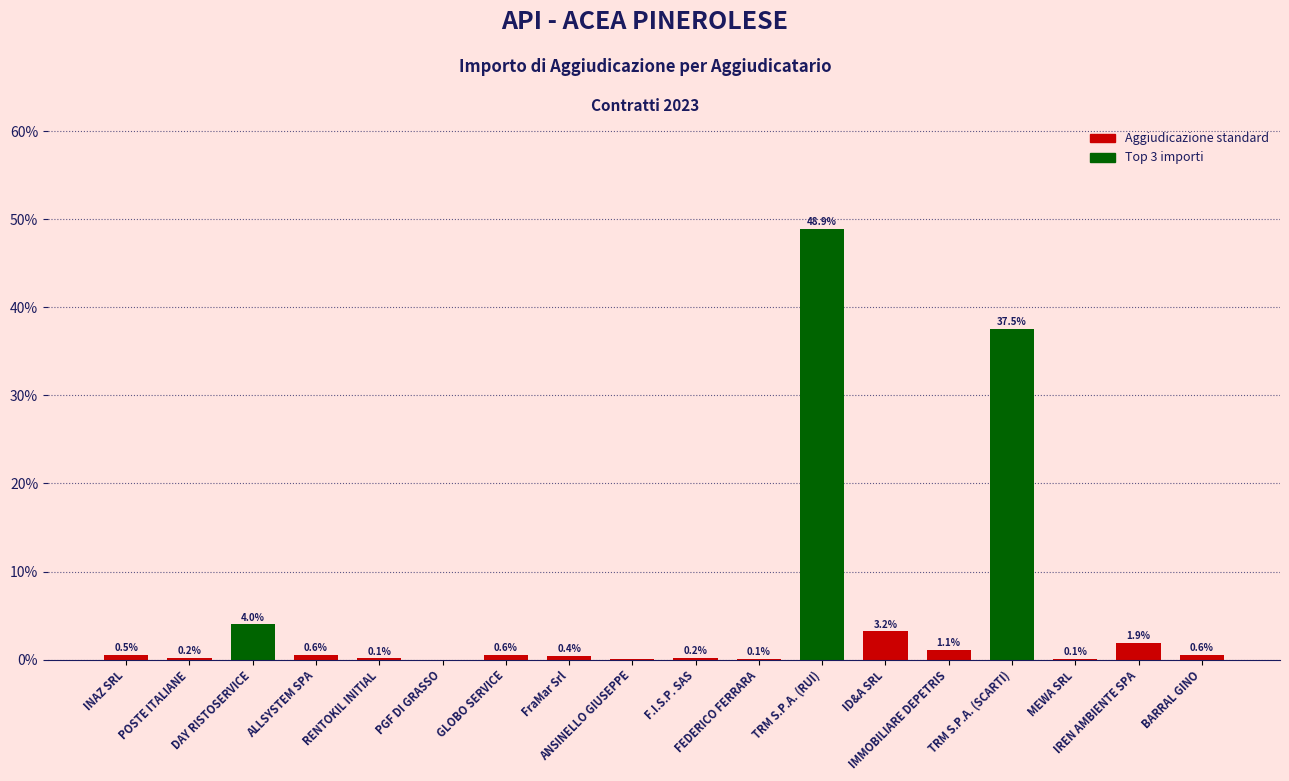

What is the change in value from DAY RISTOSERVICE to ANSINELLO GIUSEPPE?

-4.0